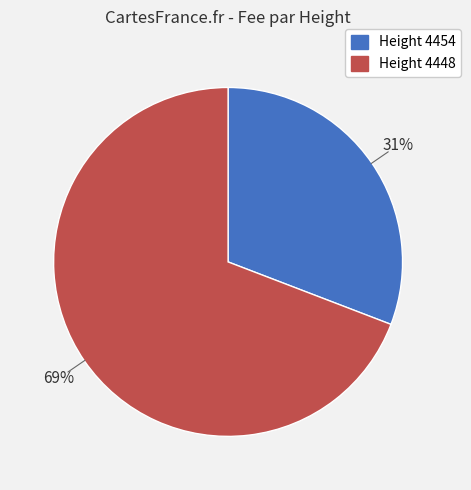

Do Height 4454 and Height 4448 together represent more than half of the pie?

Yes